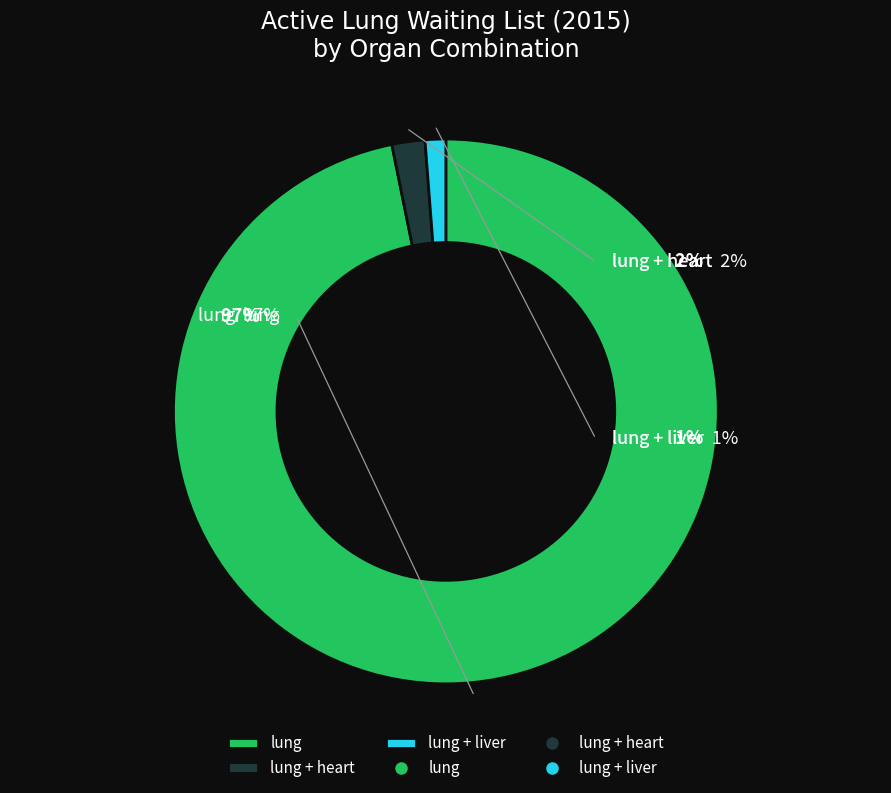

Rank the categories by value from lowest to highest.

lung + liver, lung + heart, lung